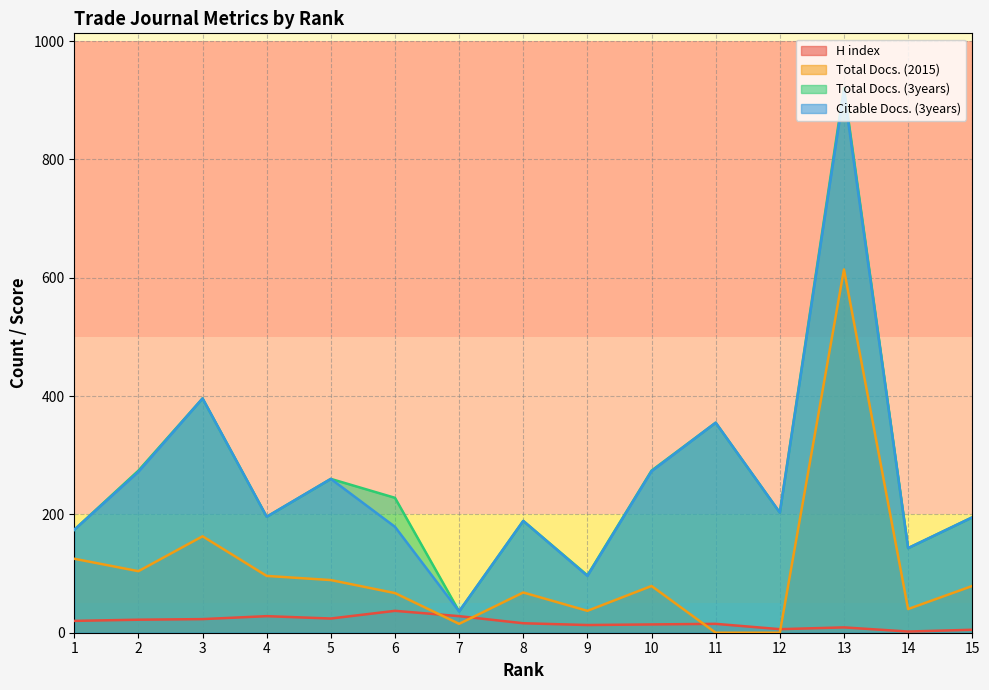

What is the difference between the second highest and second lowest values in the Total Docs. (3years) series?

299